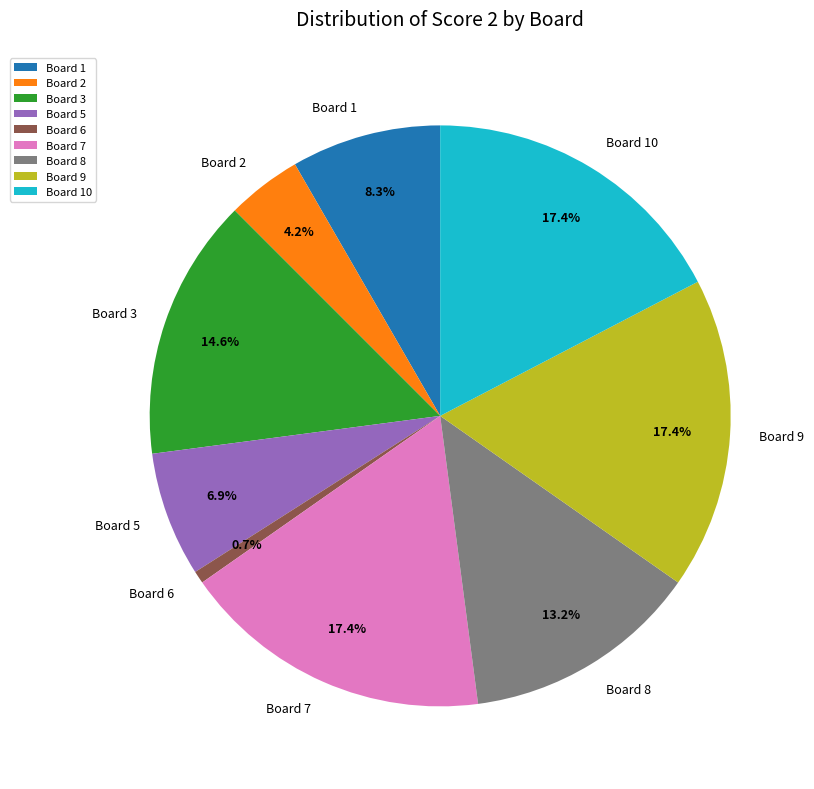

Is the sum of Board 2 and Board 9 greater than half?

No